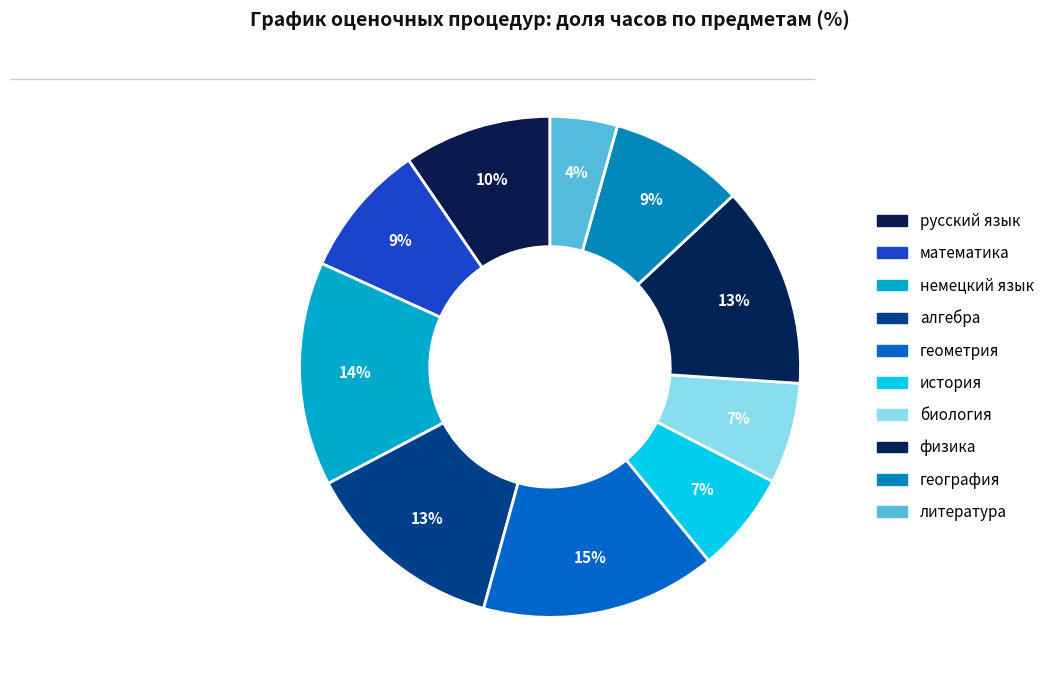

To the nearest percent, what is the combined percentage of история and немецкий язык?

21%